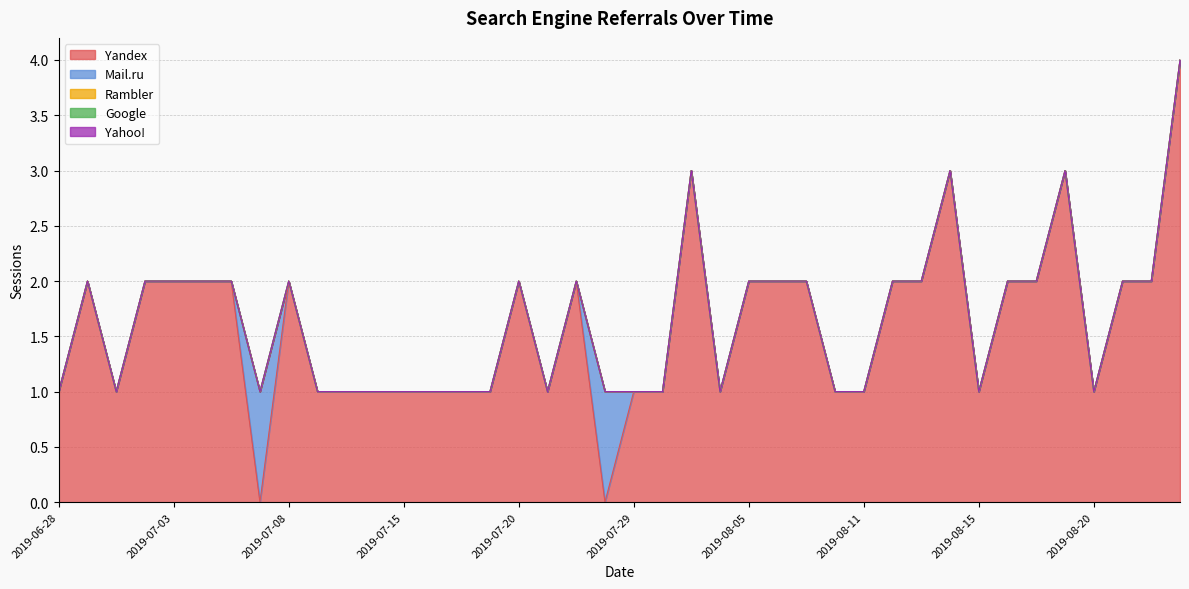

How many series are shown in this chart?

5